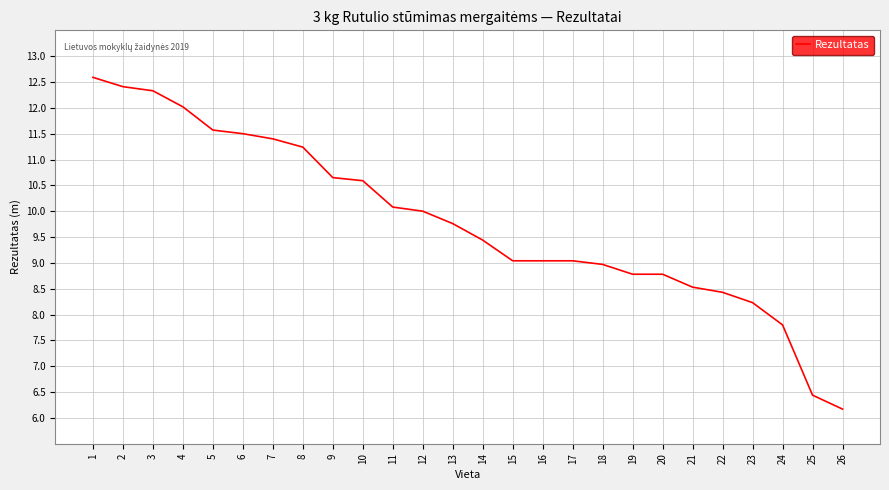

Is it true that the value at 15 is 9.0?

True